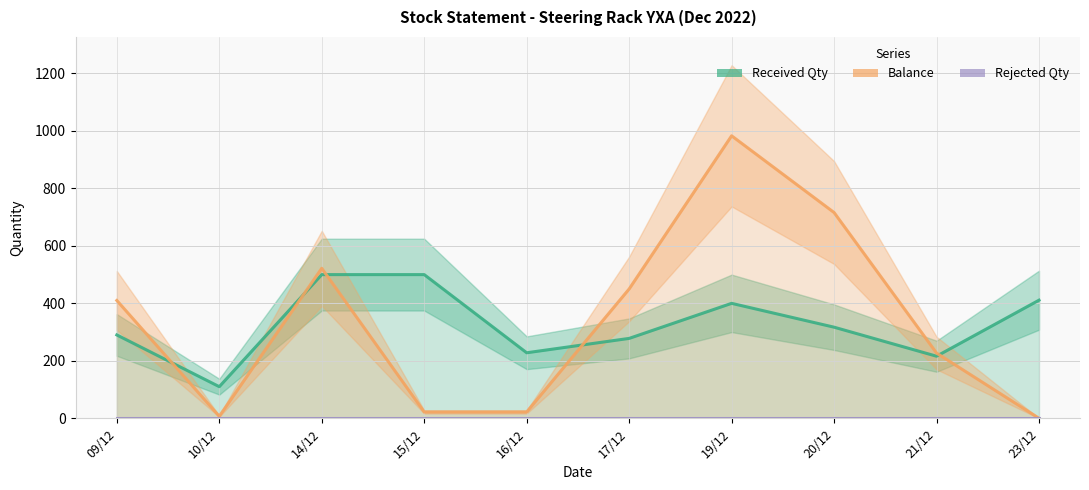

The value of Balance at 10/12 is 11. True or false?

False